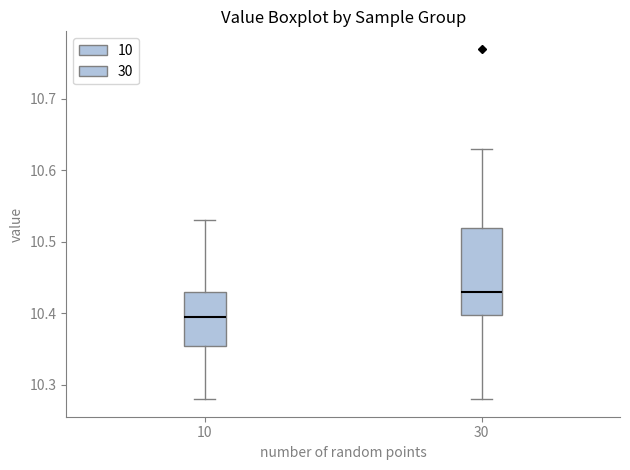

Which box's median line is the highest?

30